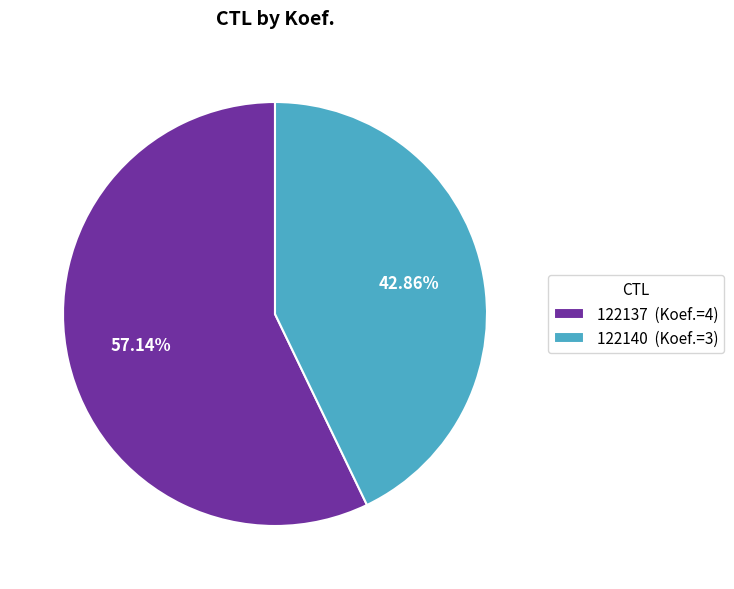

What portion of the pie excludes 122137?

42.9%